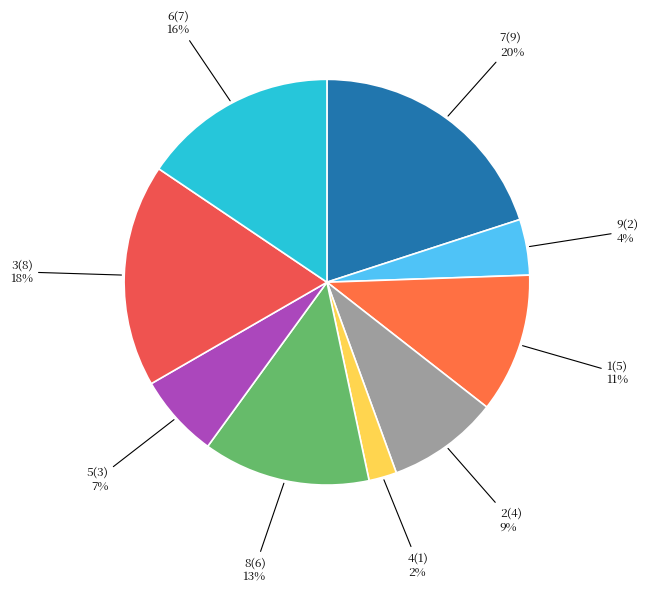

Which slice is the largest?

7